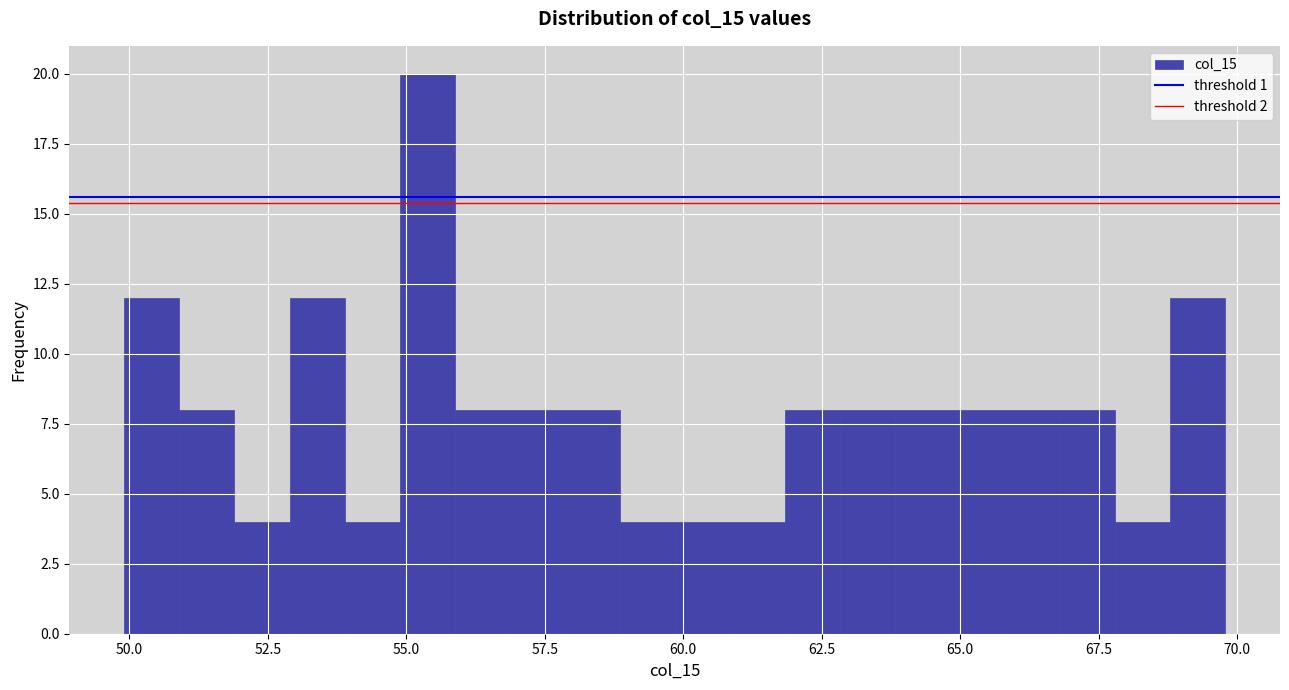

Read against the x-axis, roughly where is the centre of the tallest bar?

55.5